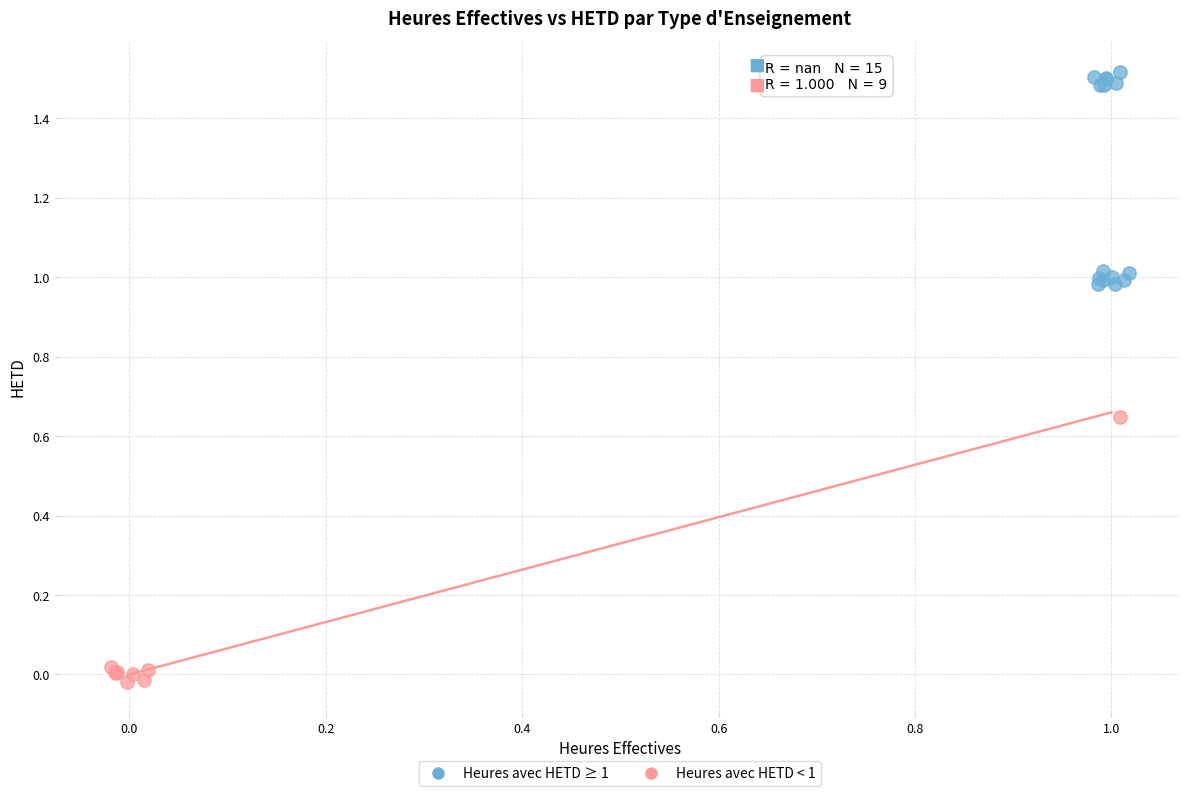

Which series has the largest Y range (max minus min)?

Heures avec HETD < 1